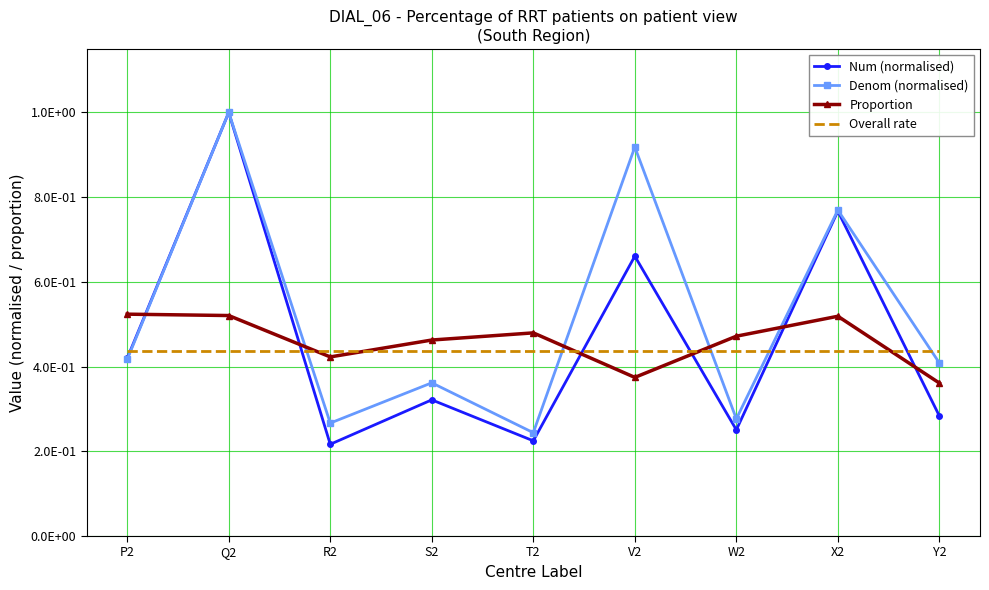

At which category does the chart reach its peak across all series?

Q2